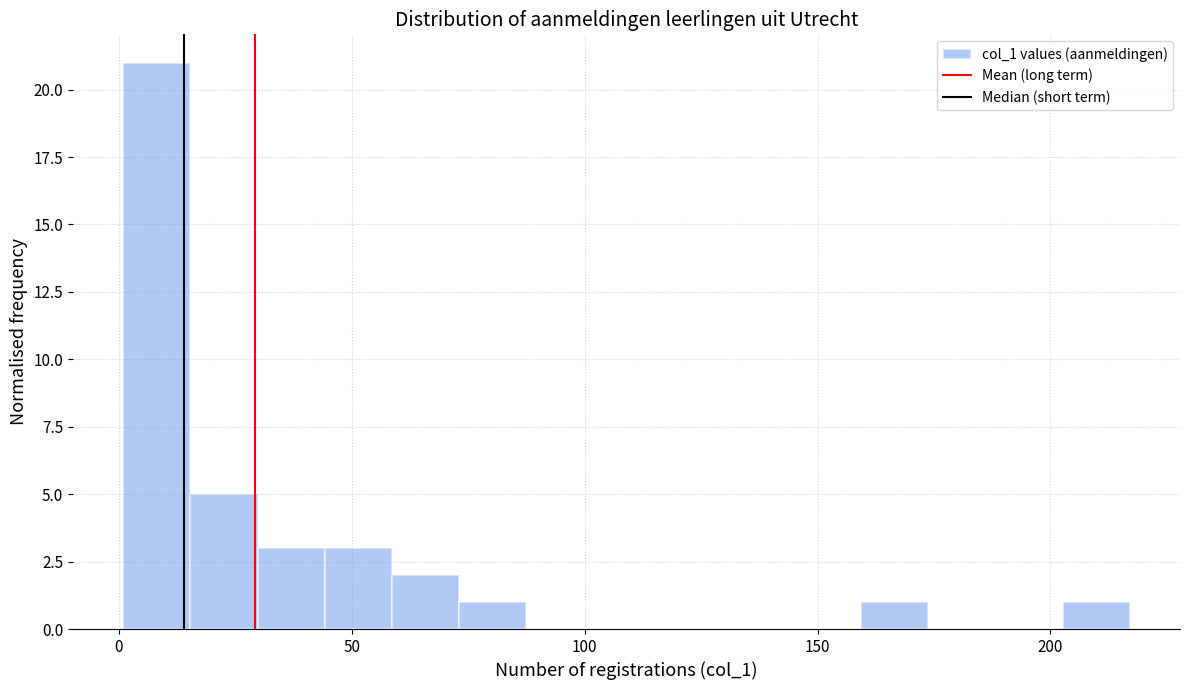

Around what value on the x-axis is the tallest bar? Give the approximate position of its centre, as read against the axis.

10